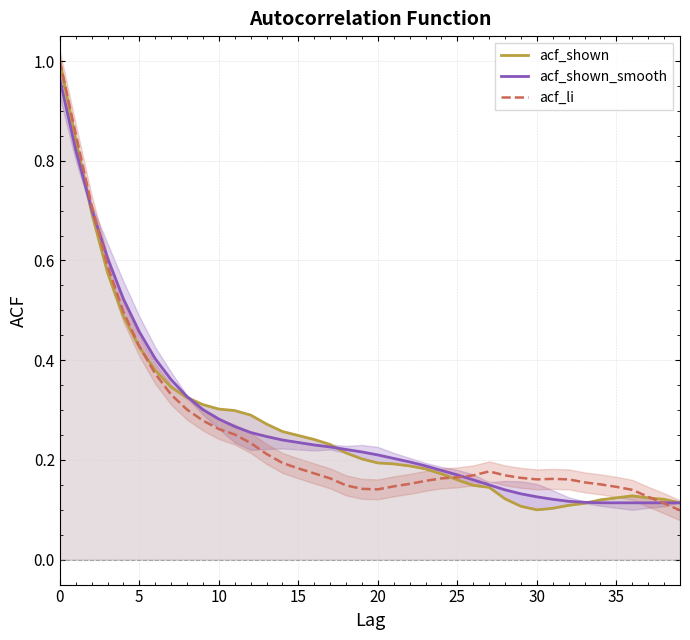

What is the total value across all series at 36?

0.4